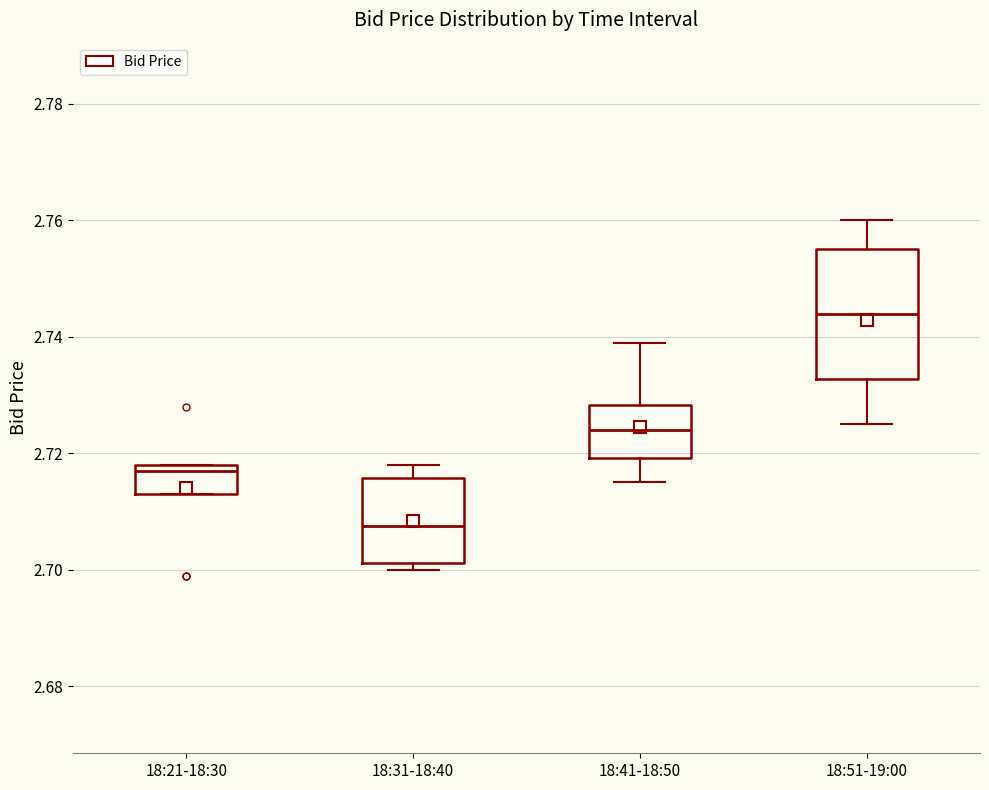

Reading left to right, transcribe this box plot: for each box, give where its median line is, the range the box spans, and where its two whiskers end, as read against the y-axis. The values are not printed on the chart, so give them approximately, as read against the axis.

18:21-18:30: median 2.718 (just below the box's upper edge), box 2.714 to 2.718, whiskers 2.714 to 2.718
18:31-18:40: median 2.708, box 2.702 to 2.716, whiskers 2.700 to 2.718
18:41-18:50: median 2.724, box 2.720 to 2.728, whiskers 2.716 to 2.740
18:51-19:00: median 2.744, box 2.732 to 2.756, whiskers 2.726 to 2.760